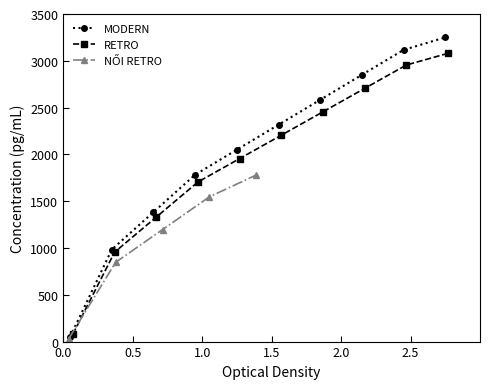

What is the value of the MODERN point at the 2nd from the left?

983.3